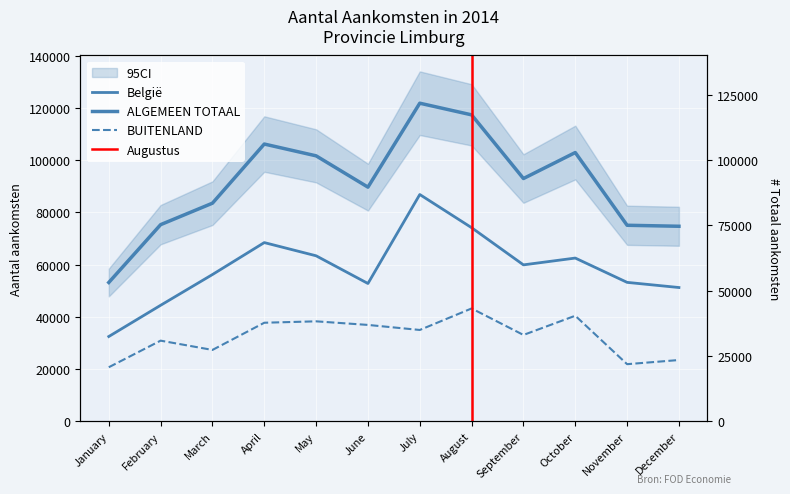

Rank the series by their average value, from highest to lowest.

ALGEMEEN TOTAAL, België, BUITENLAND